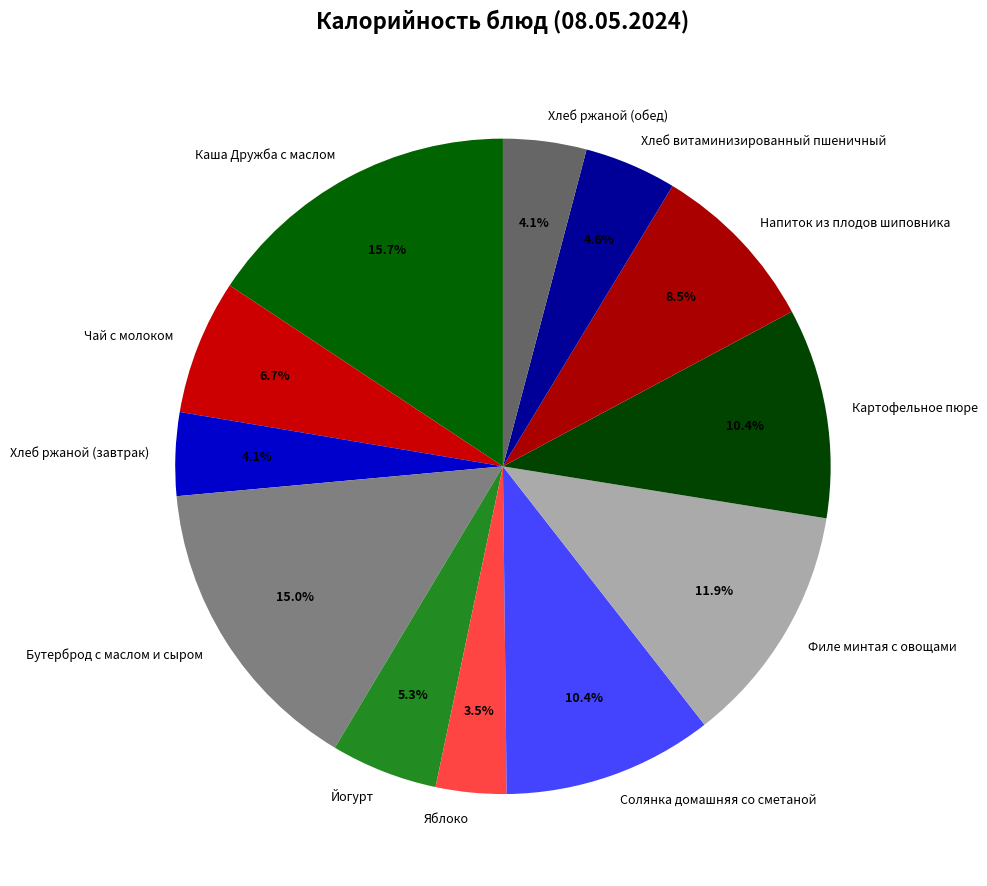

To the nearest percent, what is the difference between the Йогурт and Каша Дружба с маслом slice percentages?

10%